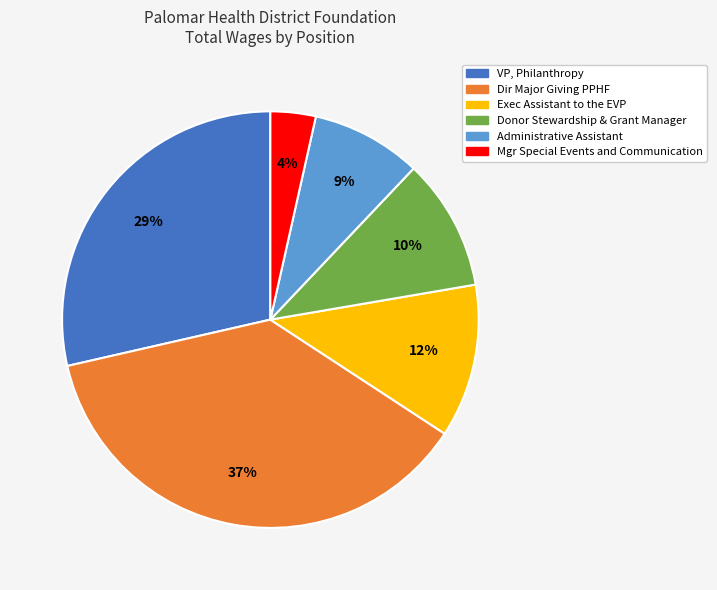

Which slice is the smallest?

Mgr Special Events and Communication